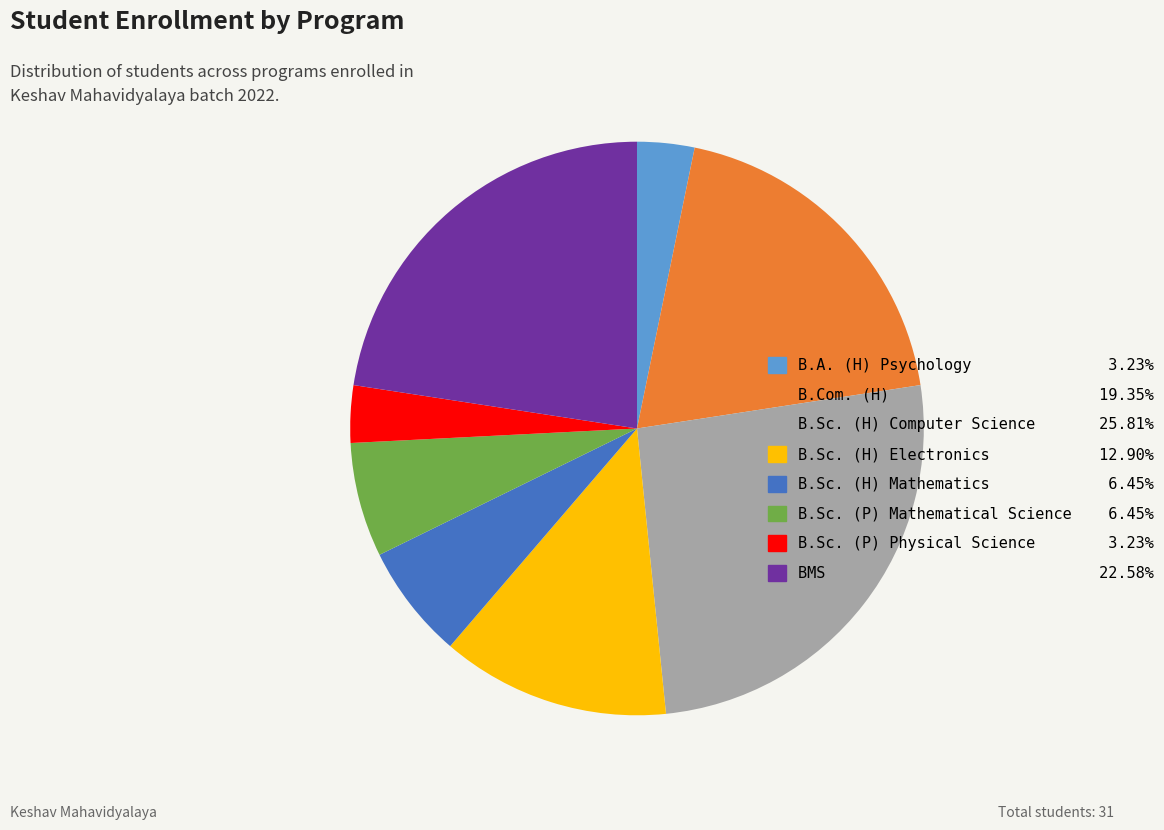

Is the sum of B.Sc. (P) Mathematical Science and B.Sc. (P) Physical Science greater than half?

No